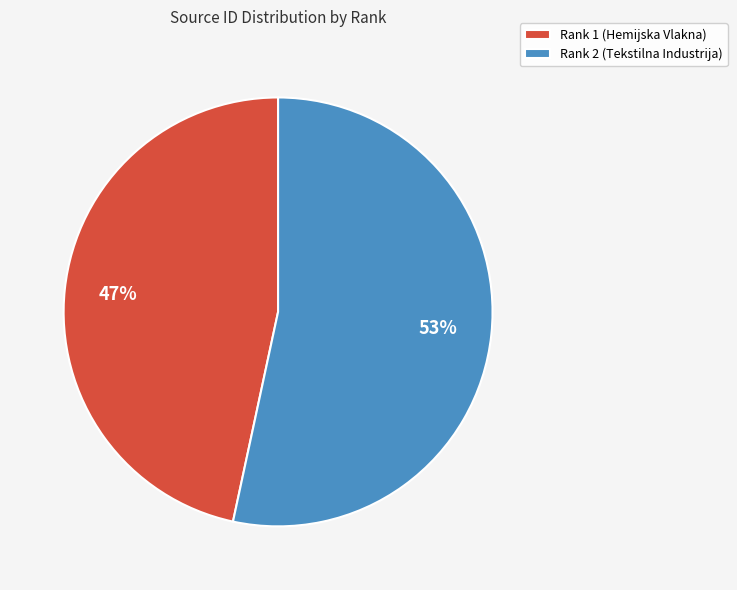

How many slices are in this pie chart?

2